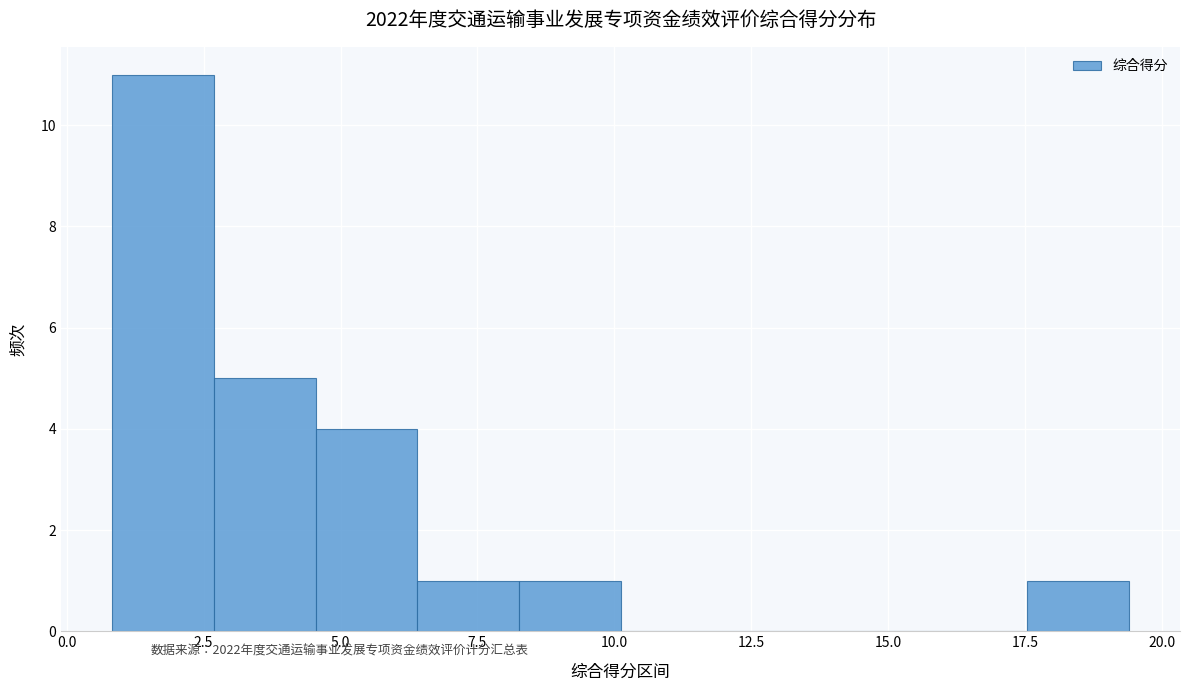

Around what value on the x-axis is the tallest bar? Give the approximate position of its centre, as read against the axis.

2.0